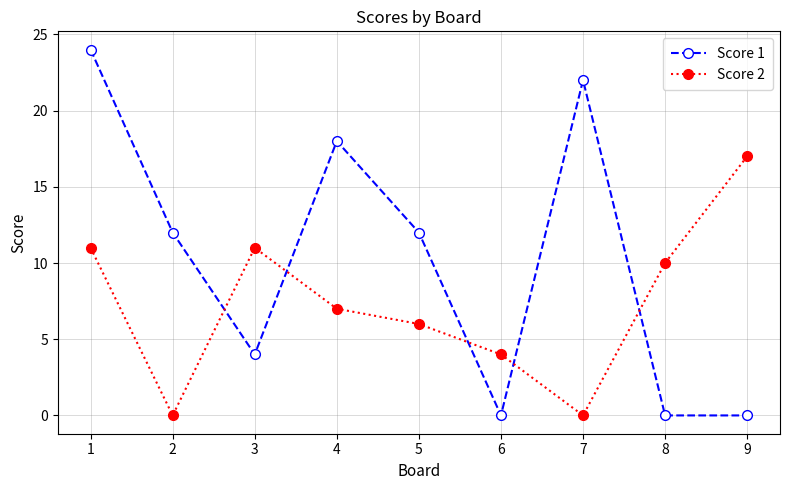

Reading left to right, extract all data points from this chart.

Score 1: 1=24	2=12	3=4	4=18	5=12	6=0	7=22	8=0	9=0
Score 2: 1=11	2=0	3=11	4=7	5=6	6=4	7=0	8=10	9=17